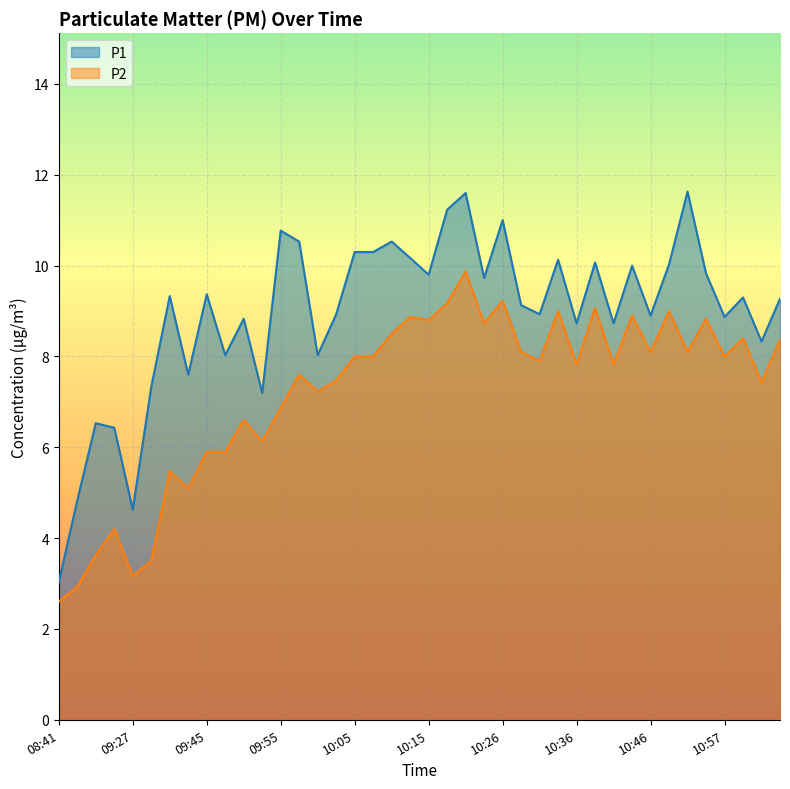

Which category has the highest value in the P1 series?

10:52